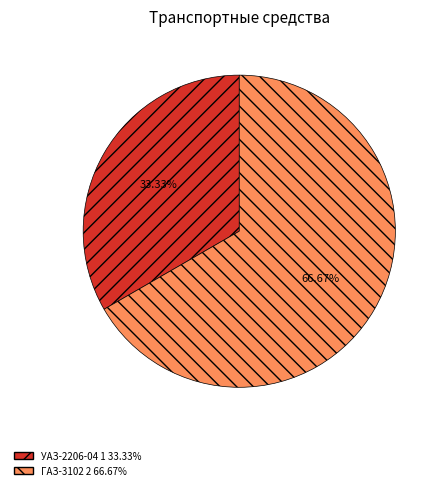

Combined, what portion of the pie is ГАЗ-3102 and УАЗ-2206-04?

100.0%